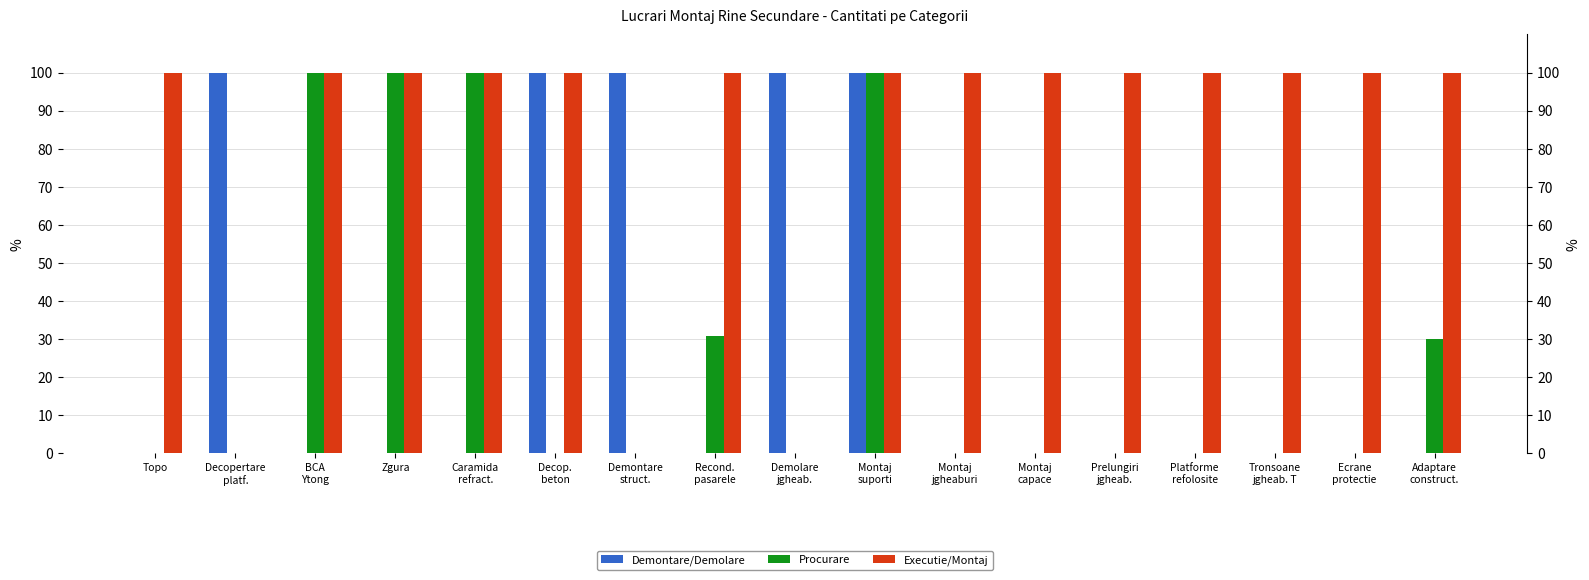

What is the total value across all series at Tronsoane
jgheab. T?

100.0